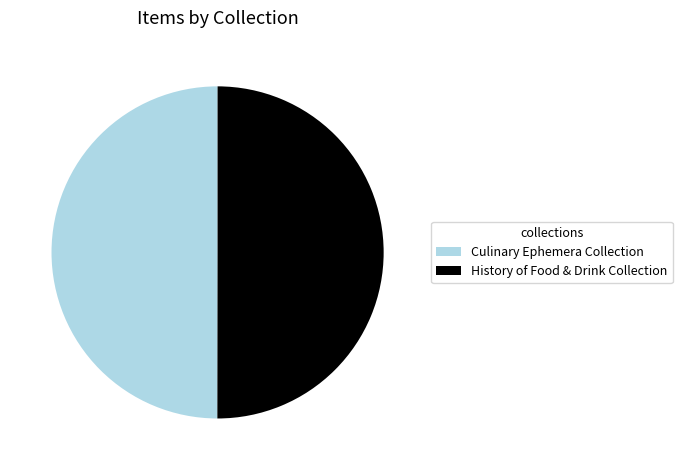

Approximately how many times larger is the value at Culinary Ephemera Collection compared to History of Food & Drink Collection?

1.0